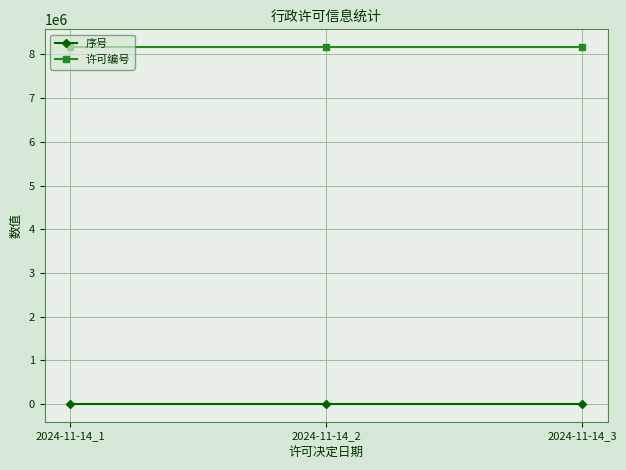

Is the value of 序号 at 2024-11-14_3 greater than the value of 许可编号 at 2024-11-14_3?

No